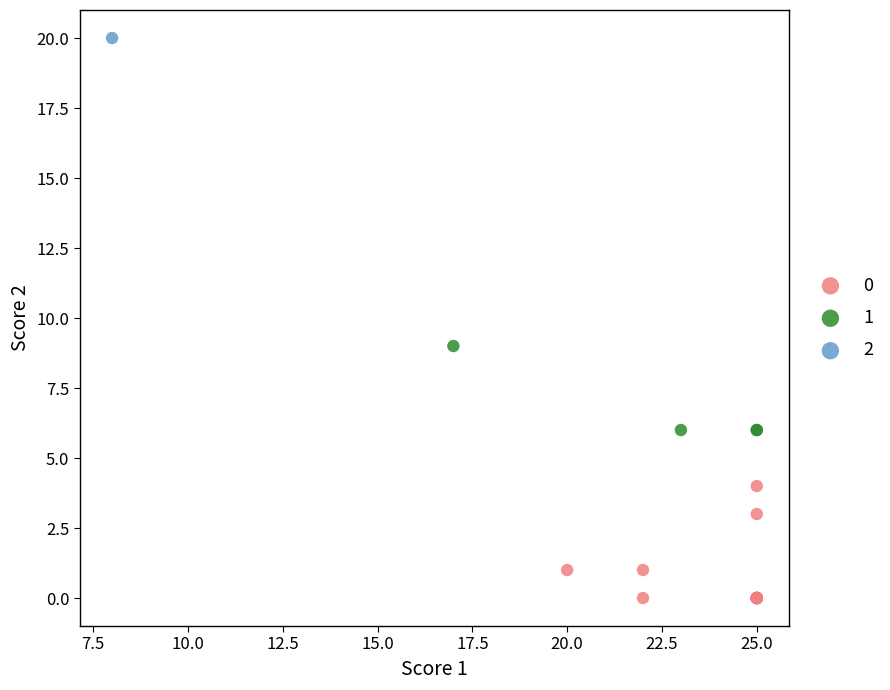

Which series contains the lowest Y value?

0